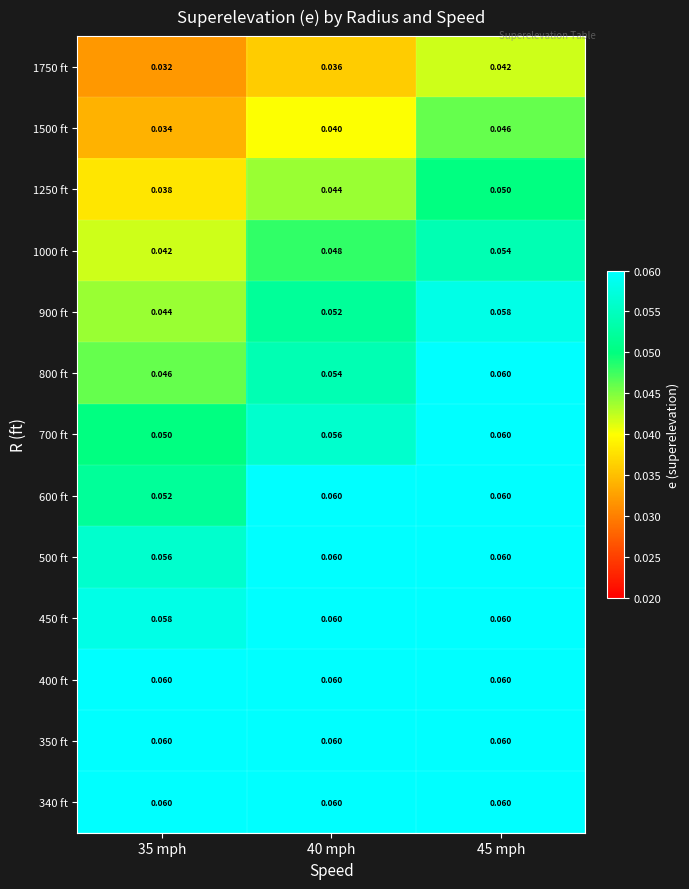

Is the value of 500 ft at 45 mph greater than the value of 1250 ft at 45 mph?

Yes